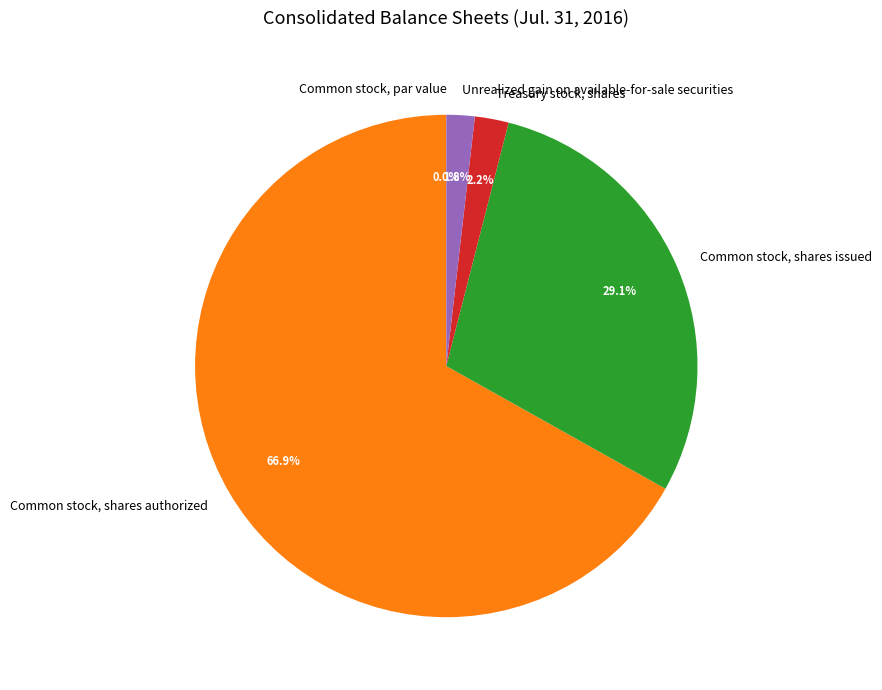

Between Common stock, shares authorized and Common stock, shares issued, which is larger?

Common stock, shares authorized